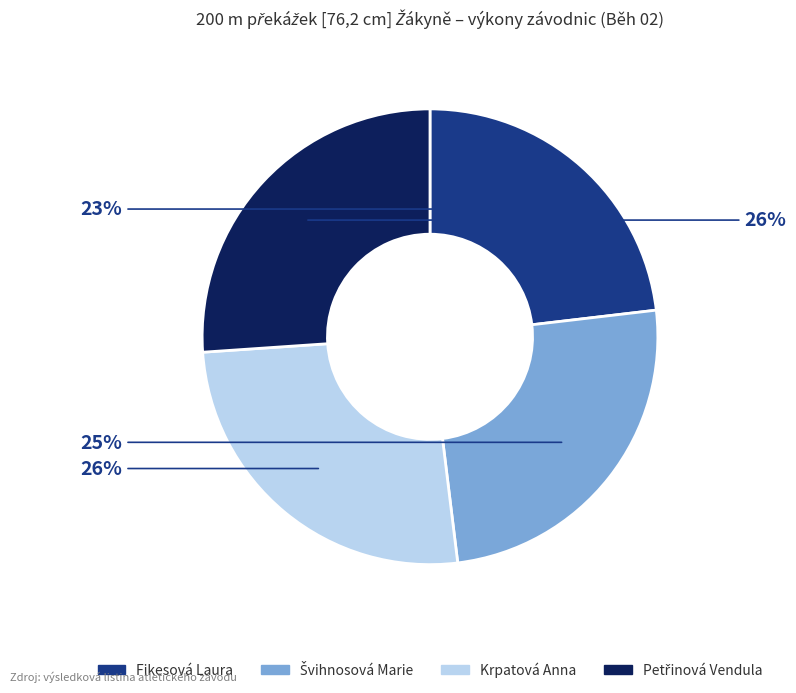

Does any single category account for the majority?

No